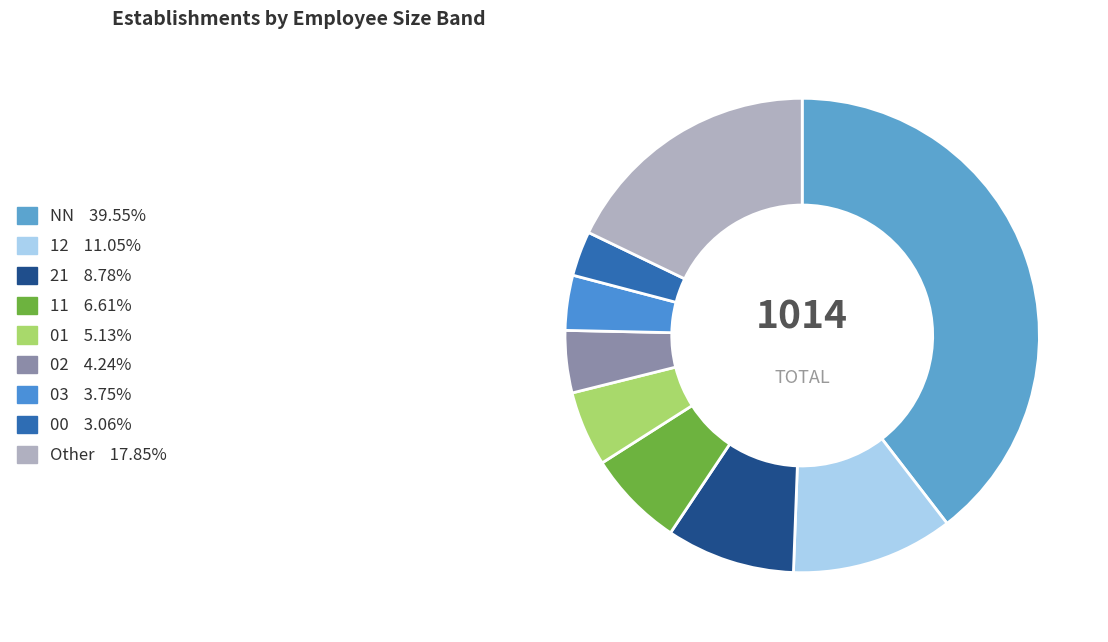

The NN slice represents 40% of the pie. True or false?

True